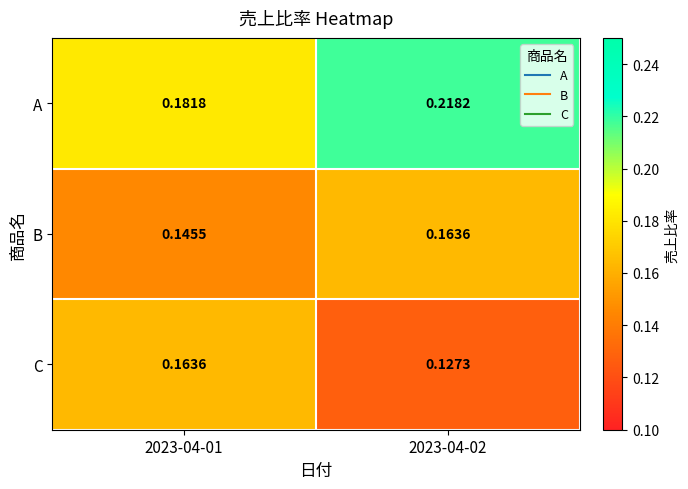

Rank the series at 2023-04-01 from lowest to highest value.

B, C, A